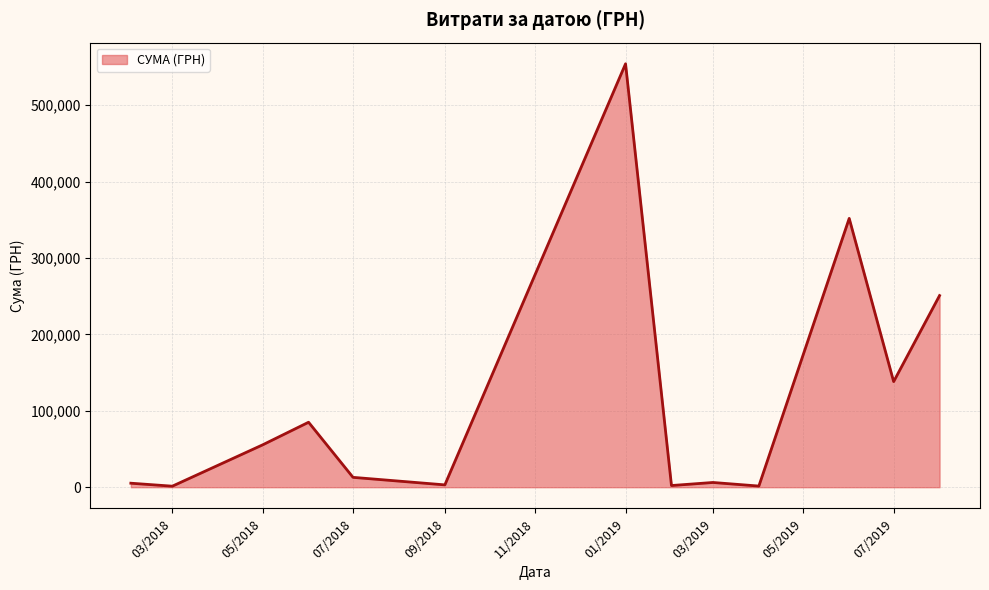

What is the difference between the maximum and minimum values?

552758.8